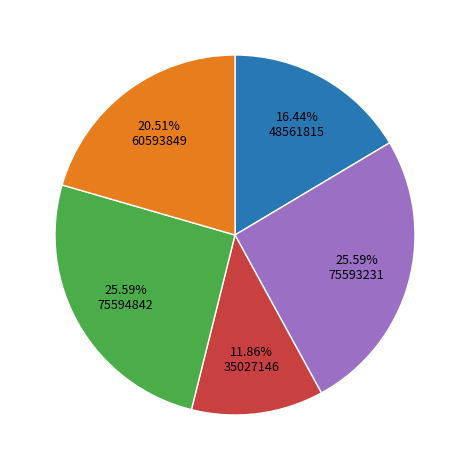

Is there any slice that represents more than half of the pie?

No